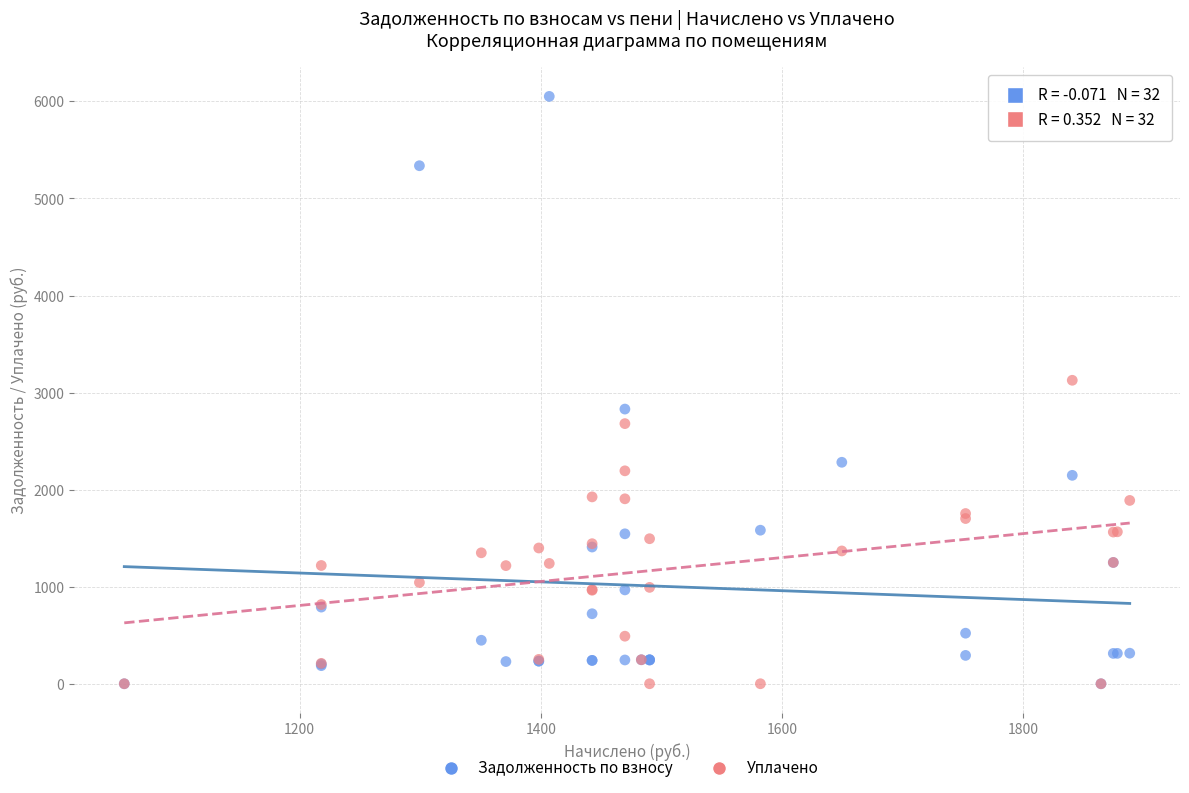

In the Задолженность по взносу series, what Y value is closest to 3025?

2829.9